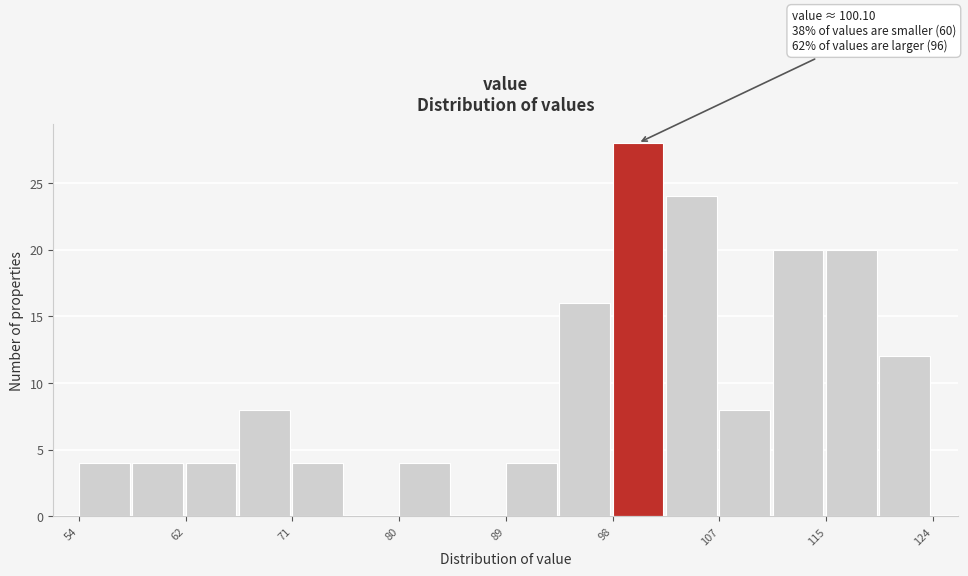

Which range on the x-axis has the tallest bar?

98 to 102